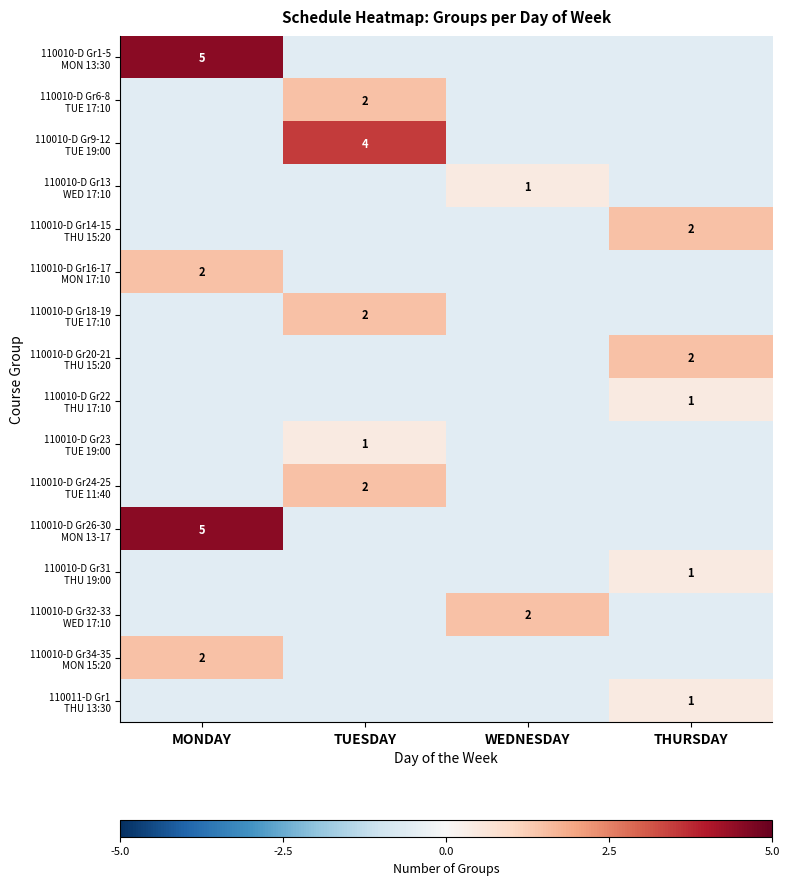

Which label corresponds to the smallest value in the chart?

TUESDAY